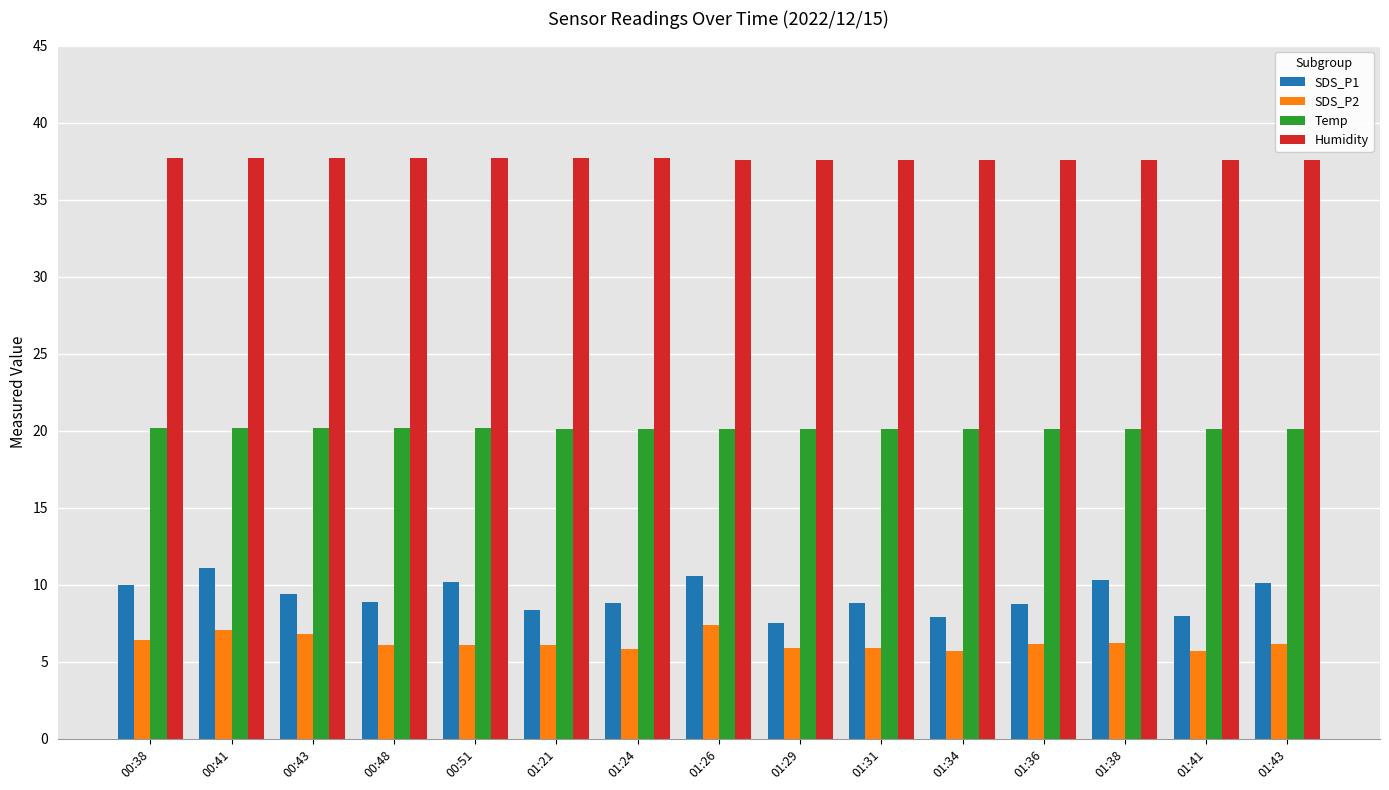

What is the label of the 1st bar from the right?

01:43